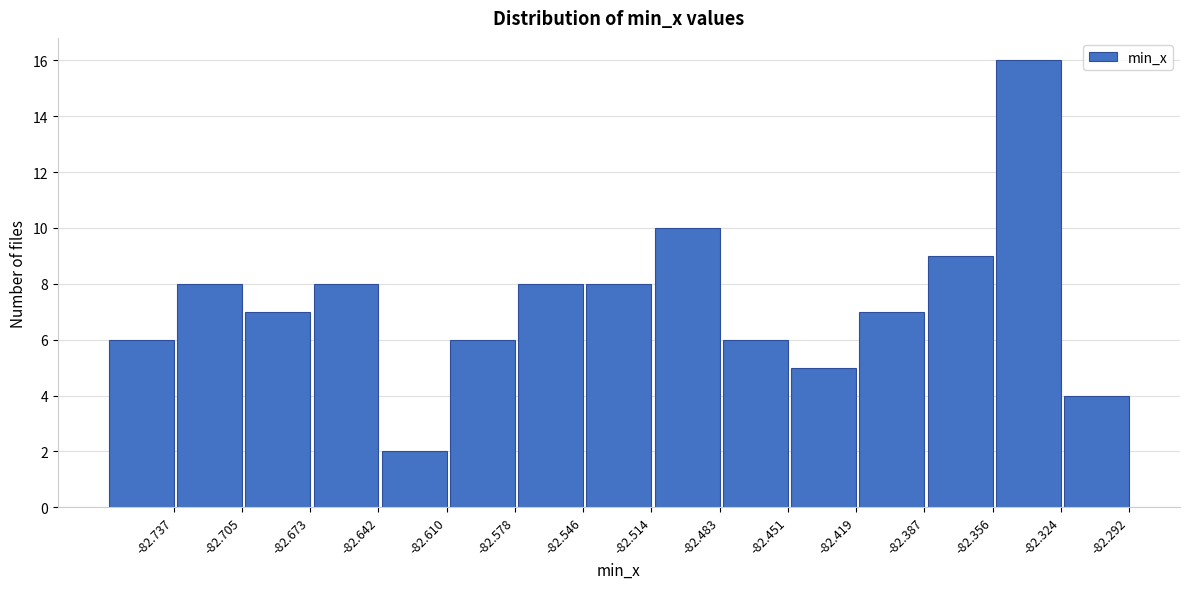

Reading left to right, transcribe all the data shown in this chart.

-82.737=6	-82.705=8	-82.673=7	-82.642=8	-82.610=2	-82.578=6	-82.546=8	-82.514=8	-82.483=10	-82.451=6	-82.419=5	-82.387=7	-82.356=9	-82.324=16	-82.292=4